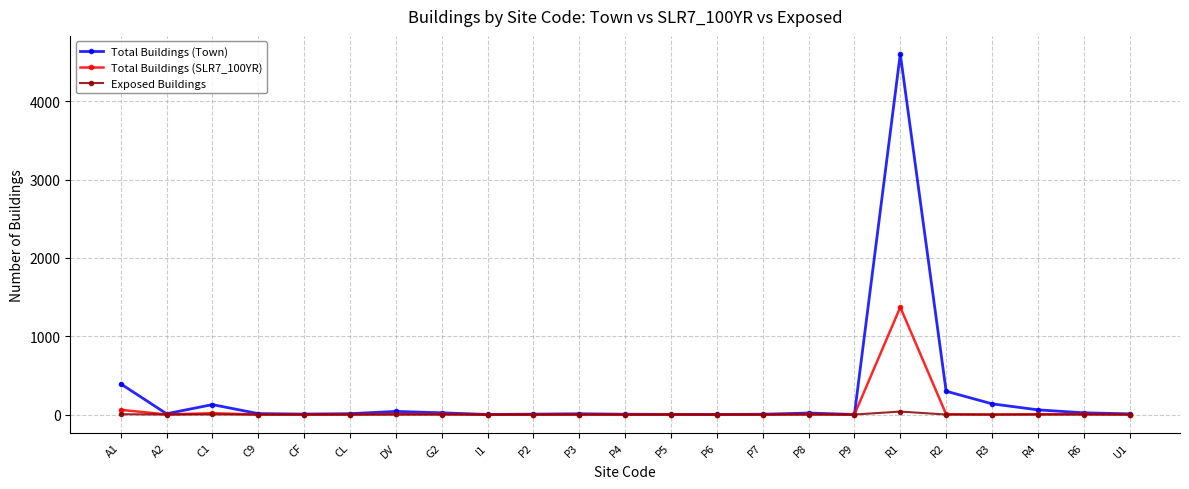

At which category is the sum across all series the highest?

R1